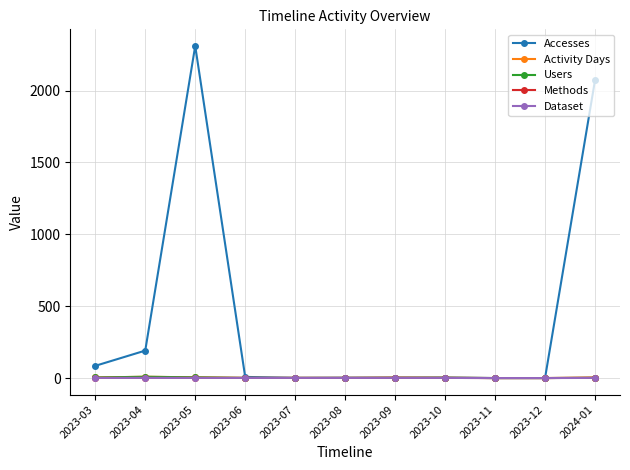

At how many categories does at least one series exceed 367?

2